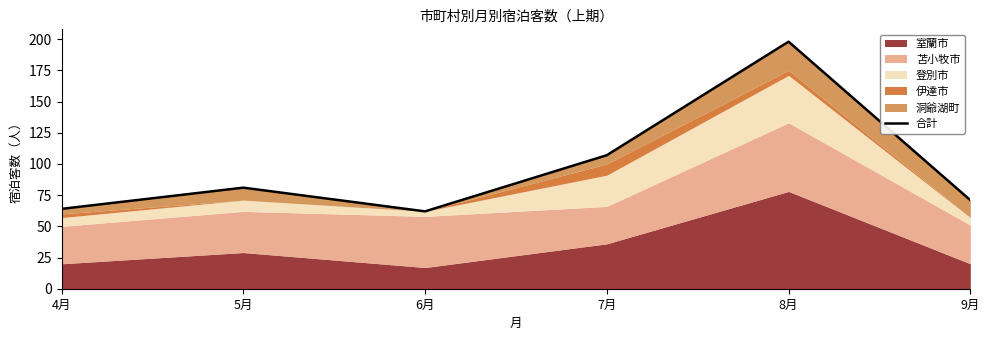

What is the label of the 6th point from the right?

4月